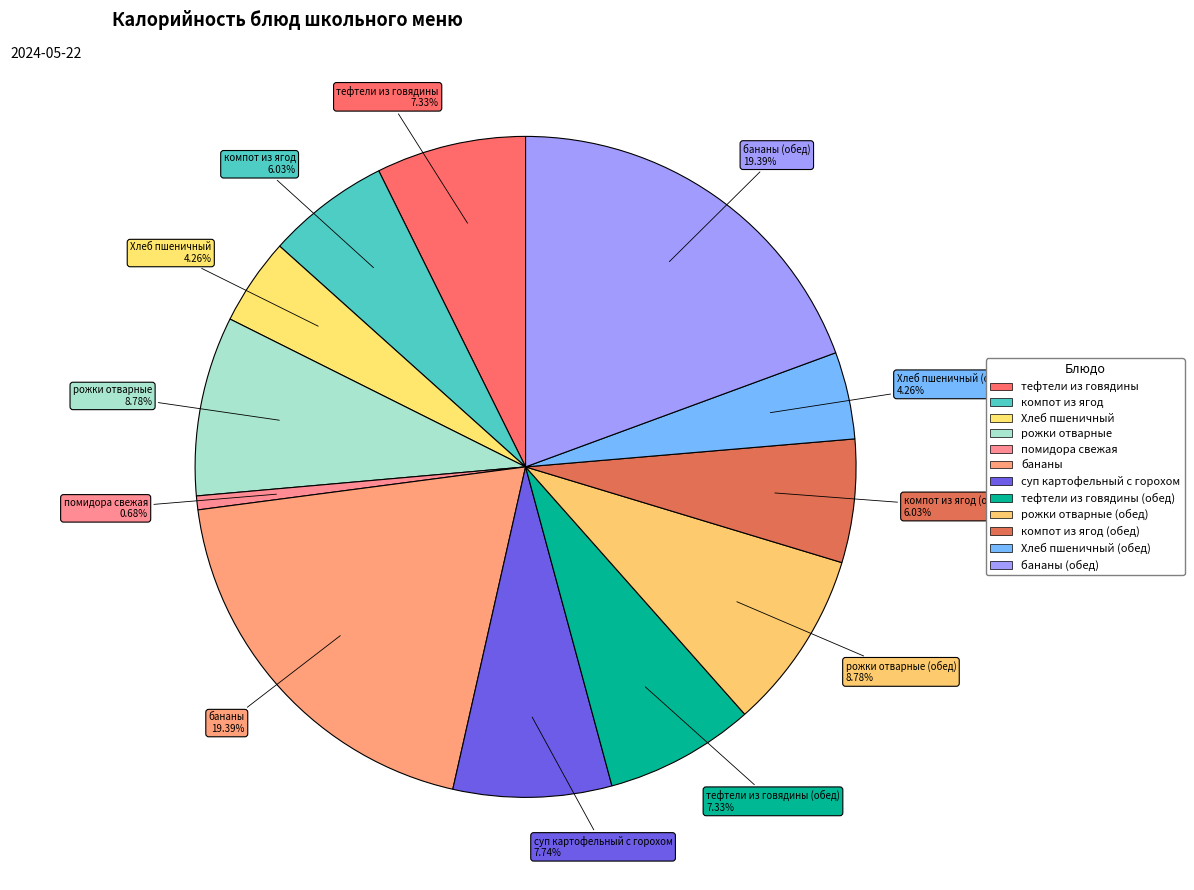

What is the largest slice in the pie chart?

бананы